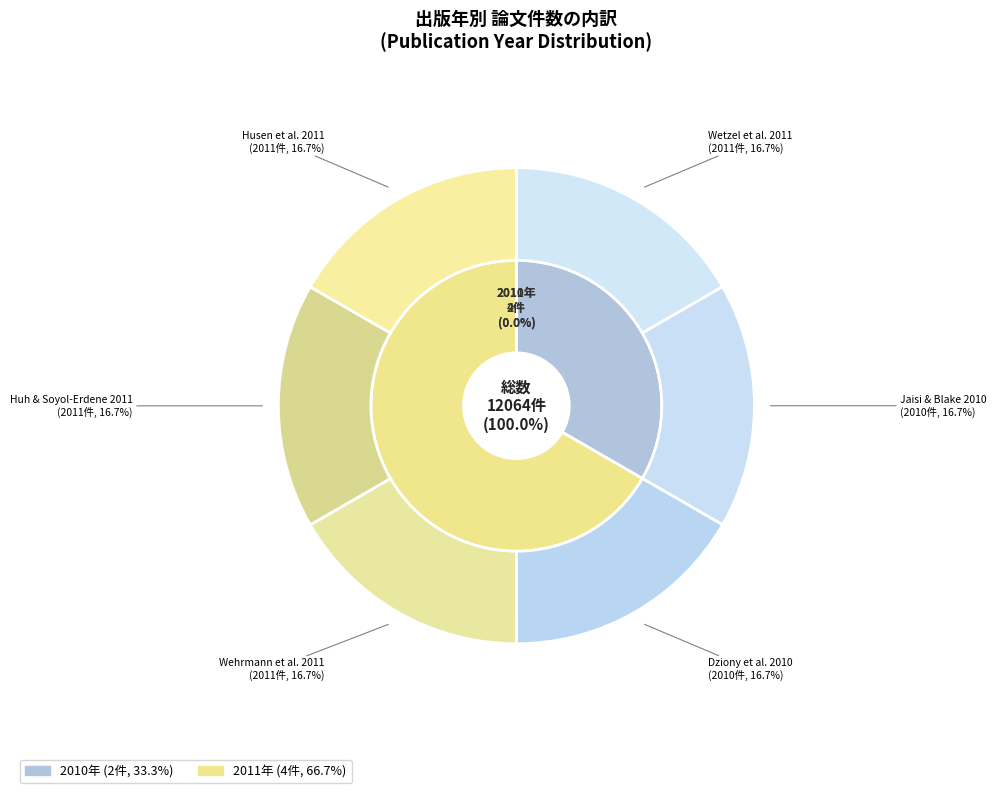

What percentage is NOT represented by 2011 (Huh)?

83.3%